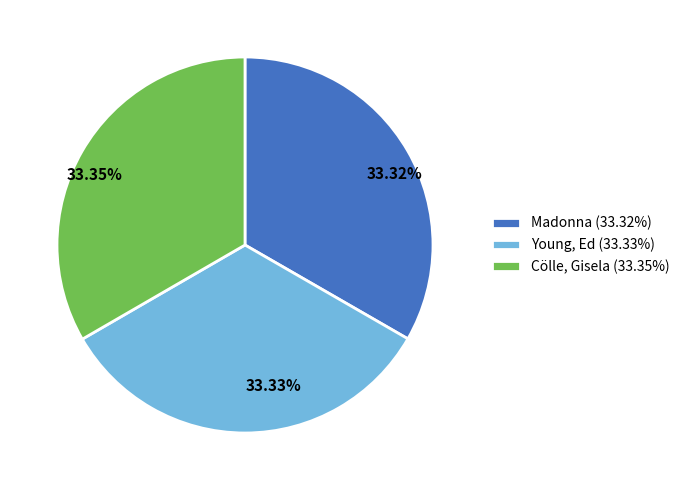

To the nearest percent, what portion does Young, Ed represent?

33%